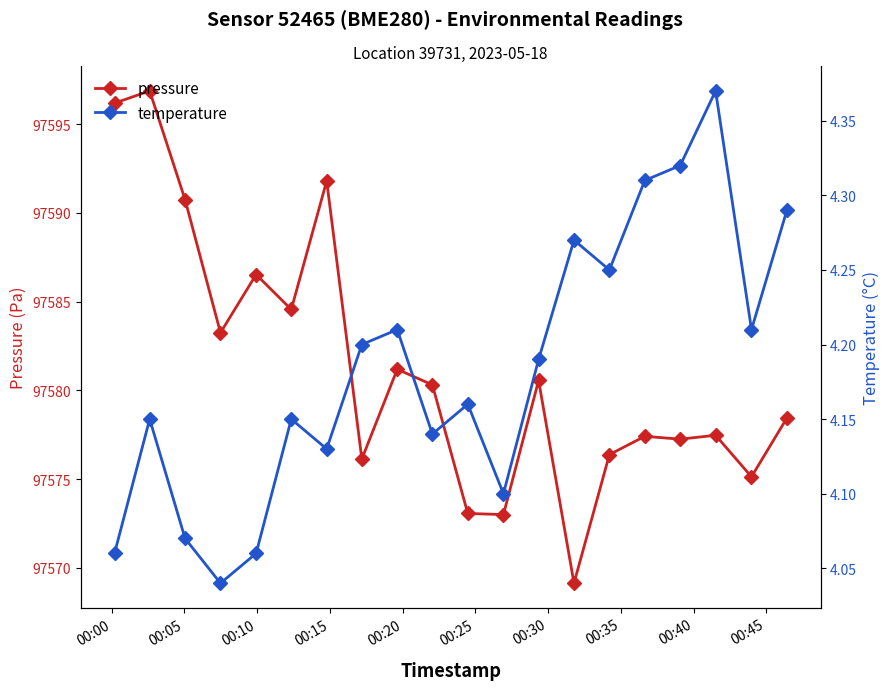

Reading left to right, list all the values displayed in this chart.

pressure: 97596.2	97596.9	97590.8	97583.2	97586.5	97584.6	97591.8	97576.1	97581.2	97580.3	97573.1	97573.0	97580.6	97569.1	97576.4	97577.4	97577.2	97577.5	97575.1	97578.4
temperature: 4.1	4.2	4.1	4.0	4.1	4.2	4.1	4.2	4.2	4.1	4.2	4.1	4.2	4.3	4.2	4.3	4.3	4.4	4.2	4.3